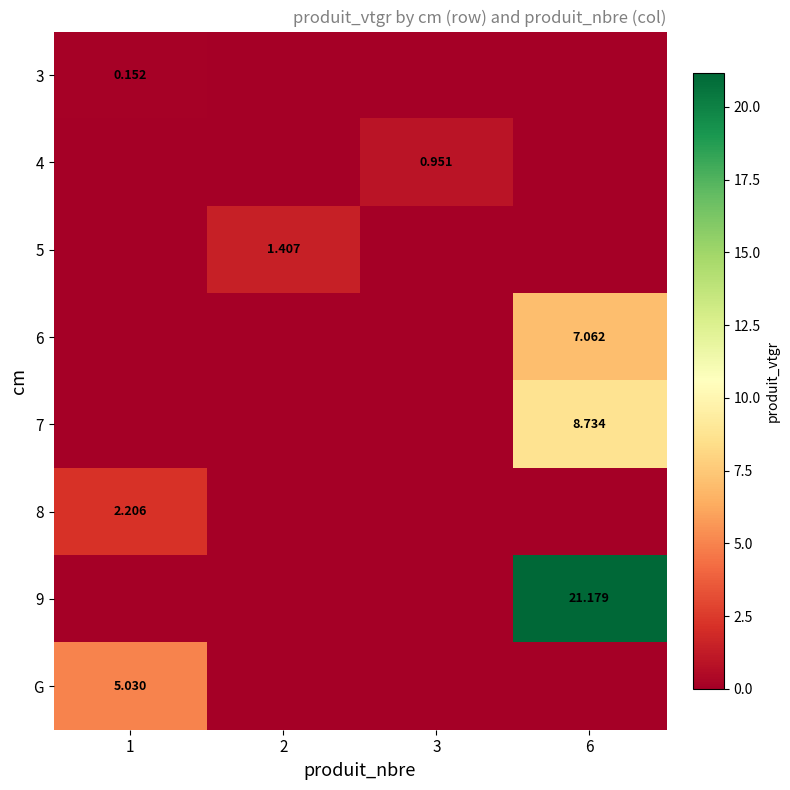

Where is 9 nearest to the value 10?

1